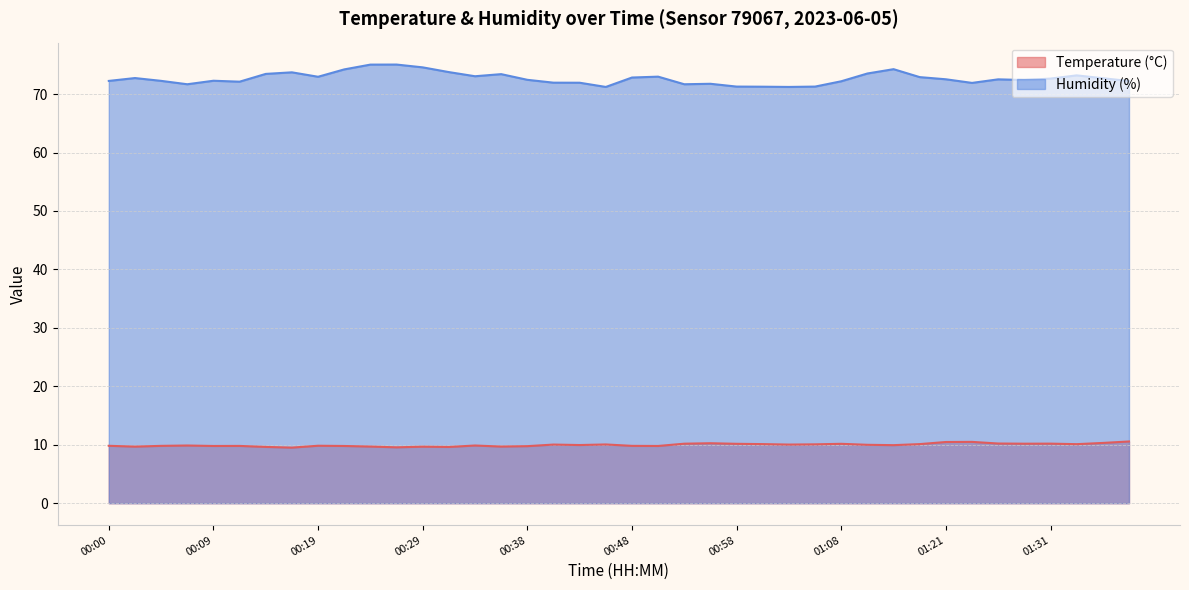

Read the Humidity (%) value at 01:16.

74.3